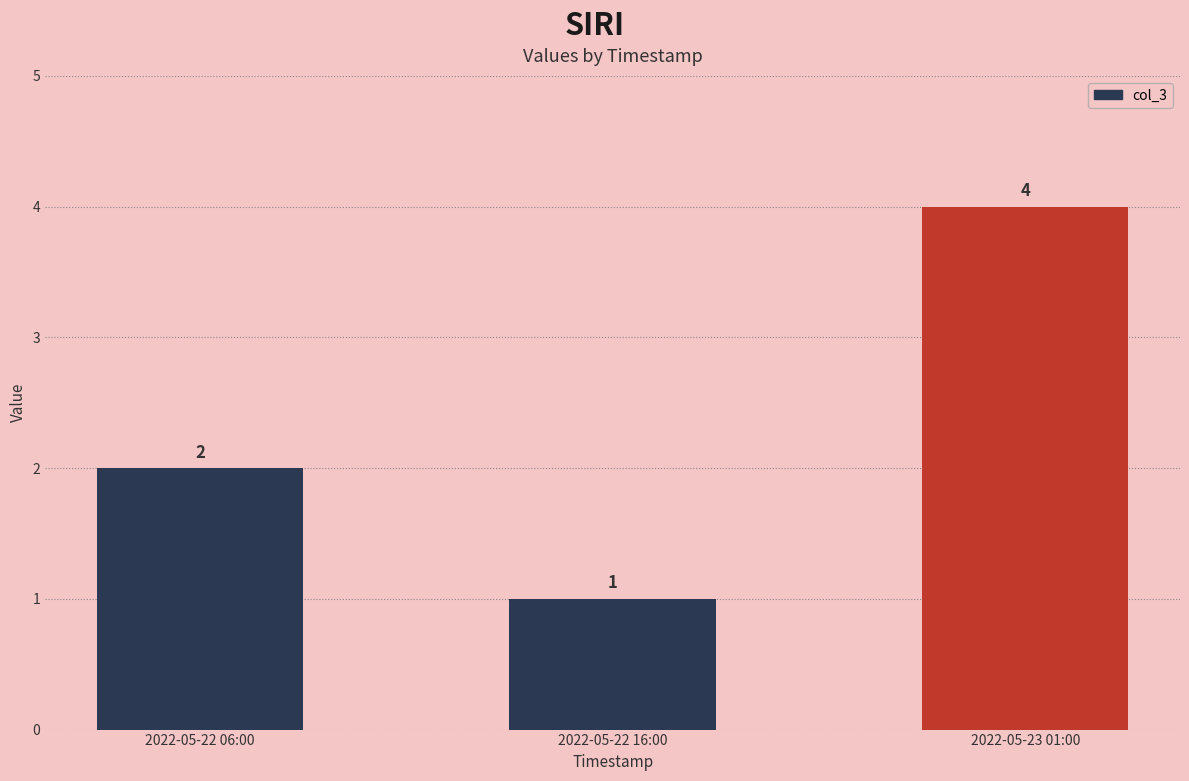

What is the change in value from 2022-05-22 06:00 to 2022-05-22 16:00?

-1